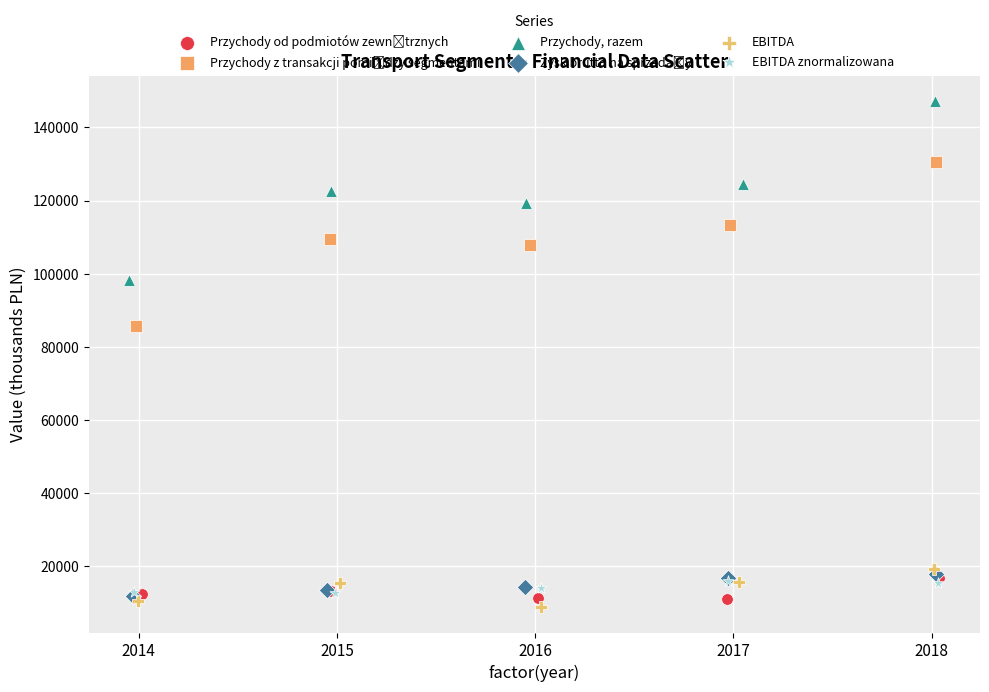

Which series reaches the maximum Y coordinate?

Przychody, razem